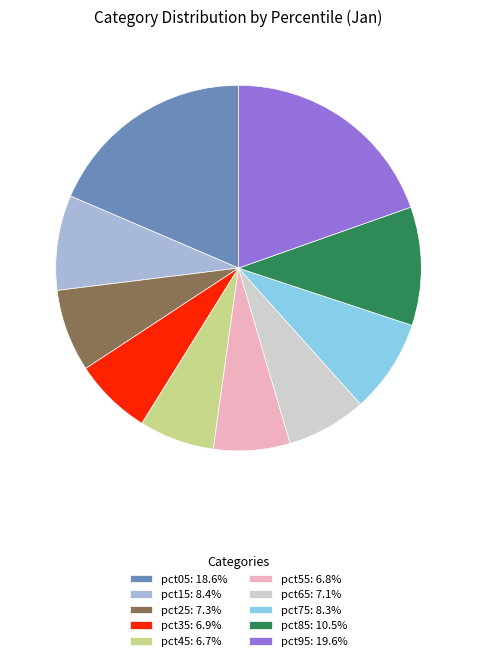

Is there a majority slice in this chart?

No